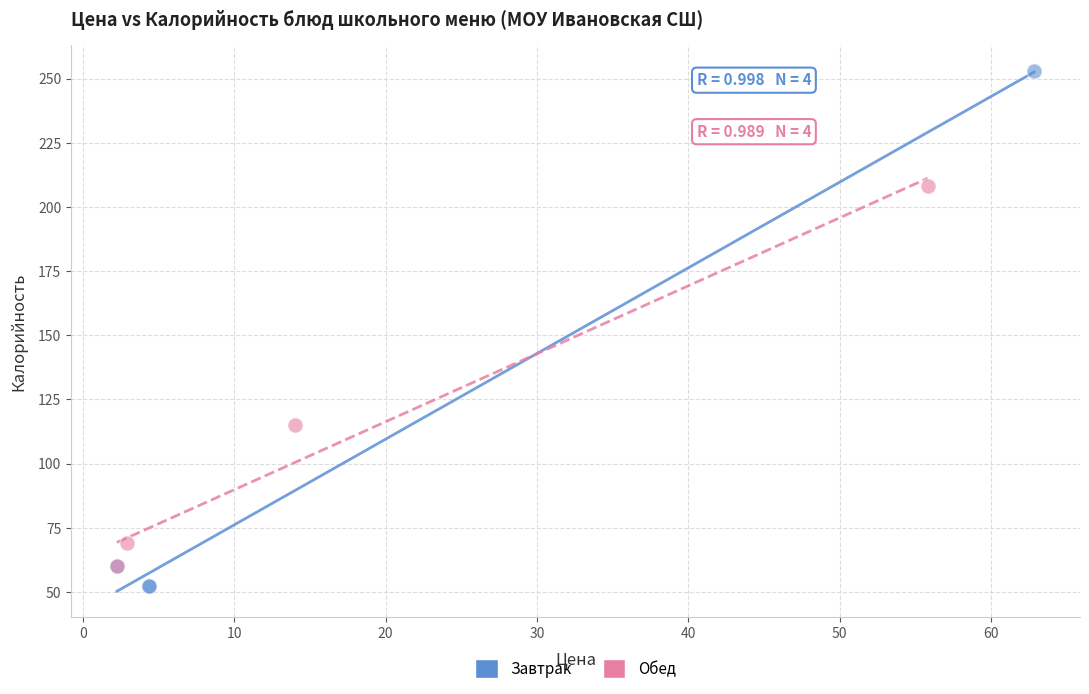

Which series reaches the maximum Y coordinate?

Завтрак